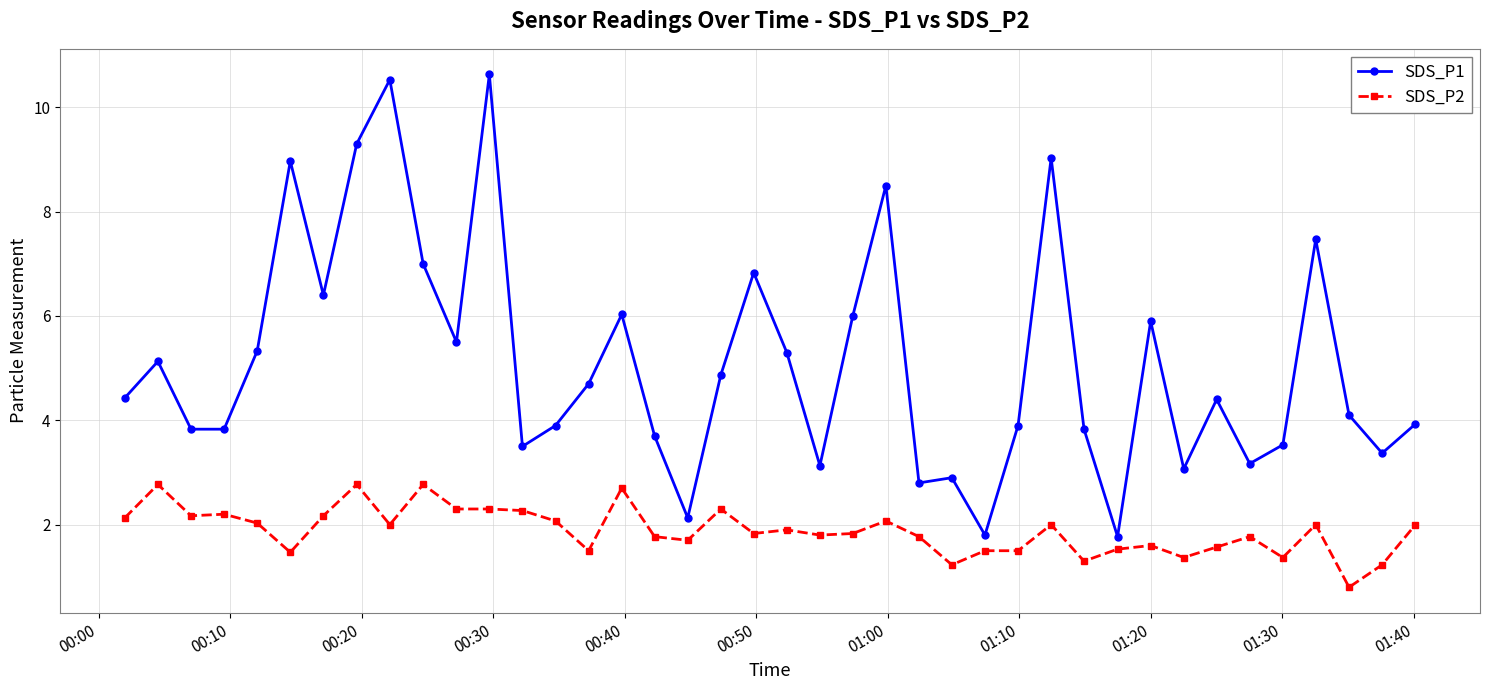

How many data points in SDS_P1 are above 4?

22